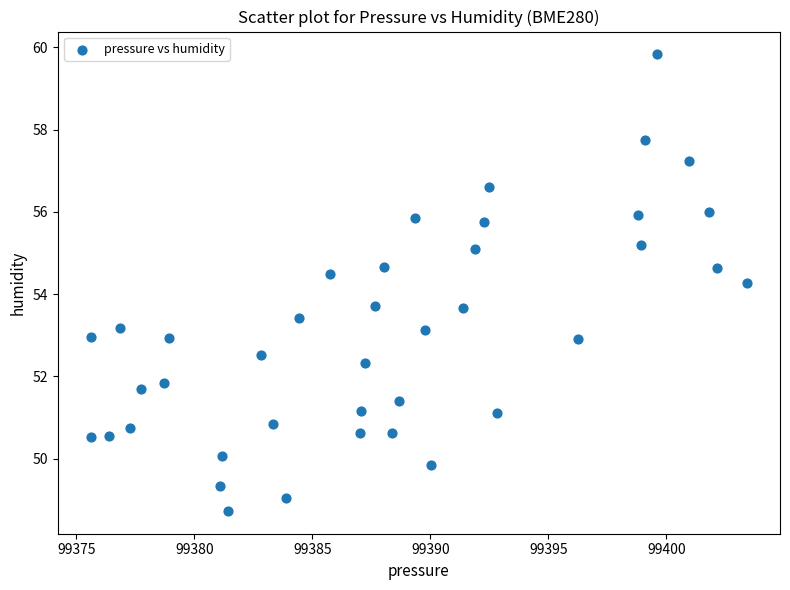

What is the range of X values (max minus min)?

27.8